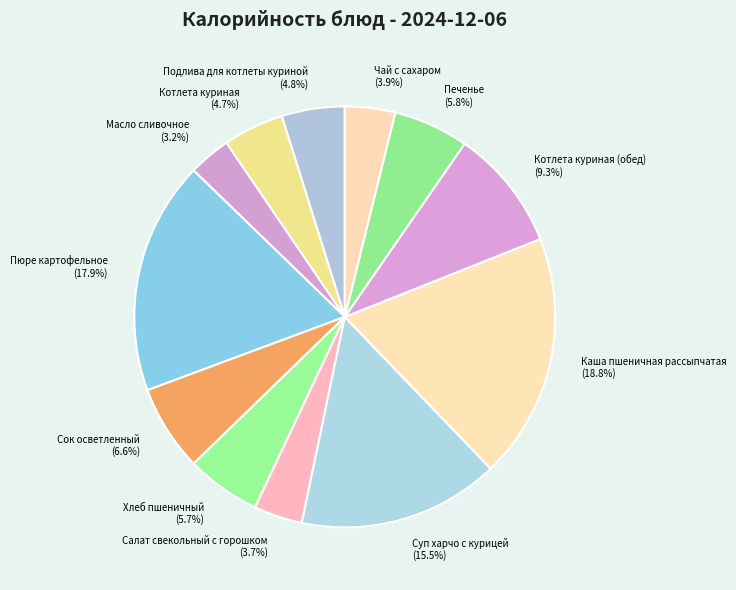

Which slice is the largest?

Каша пшеничная рассыпчатая